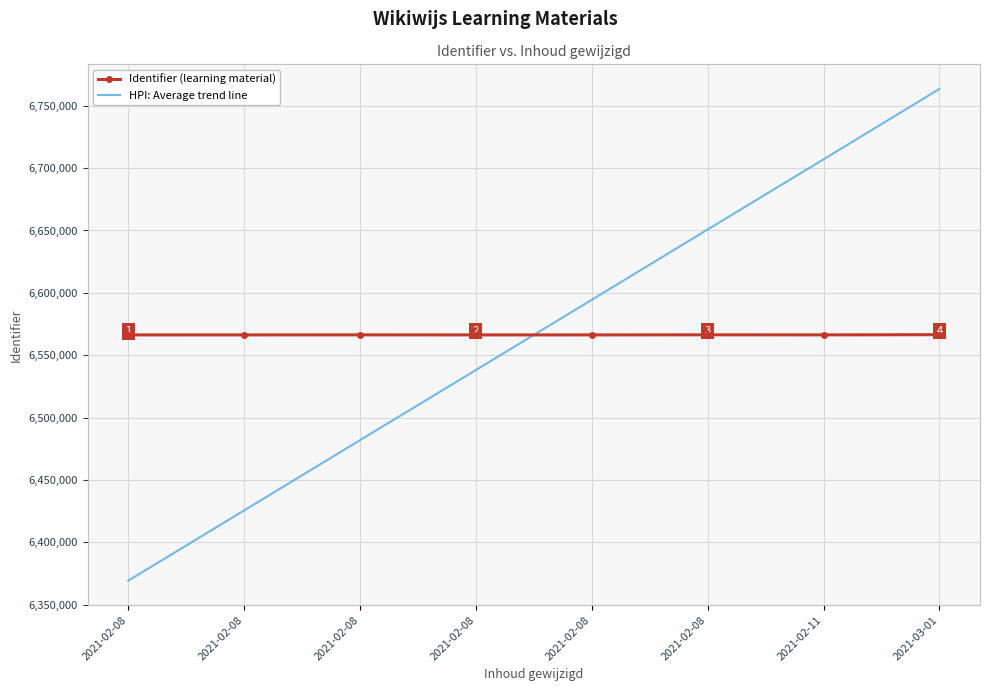

What are all the series names shown in the legend?

Identifier (learning material), HPI: Average trend line